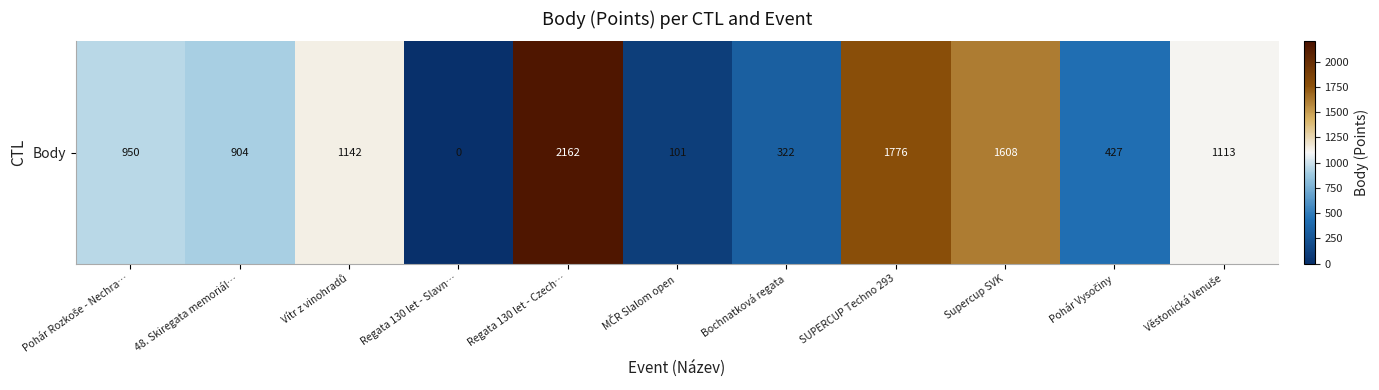

Which label corresponds to the smallest value in the chart?

Regata 130 let - Slavn…